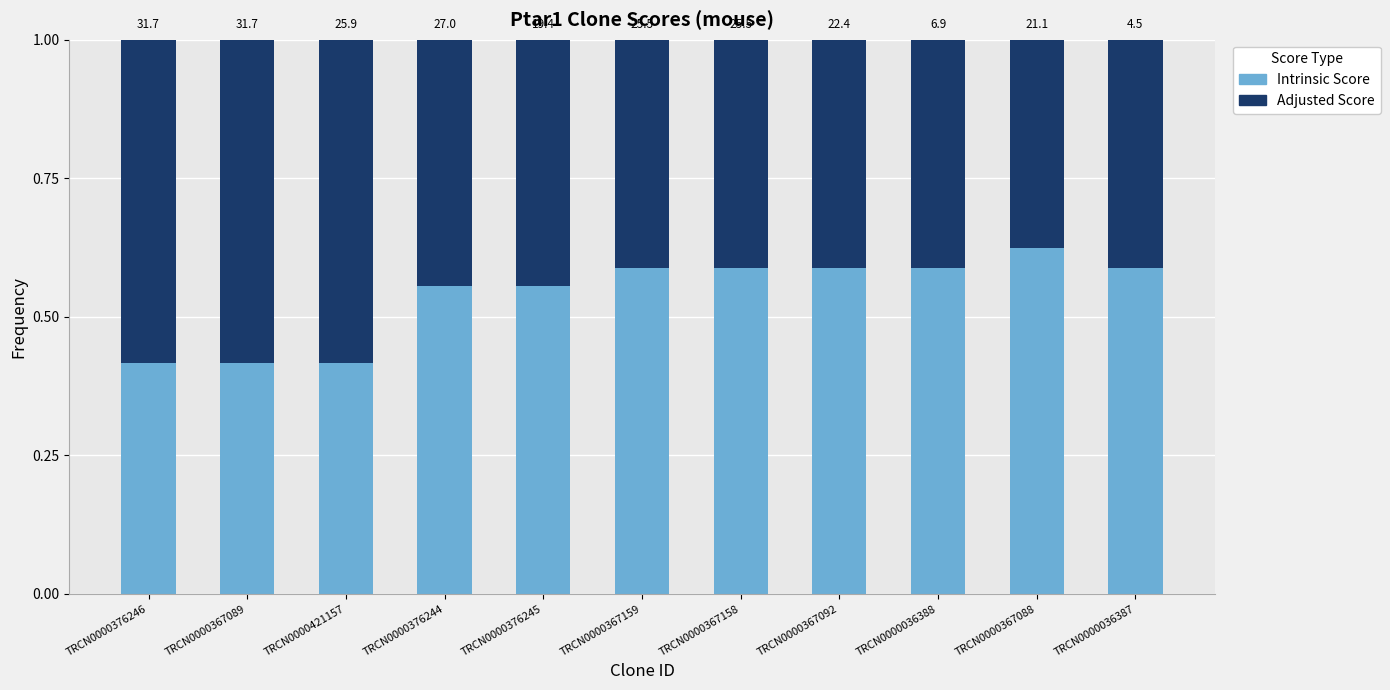

What are all the series names shown in the legend?

Intrinsic Score, Adjusted Score